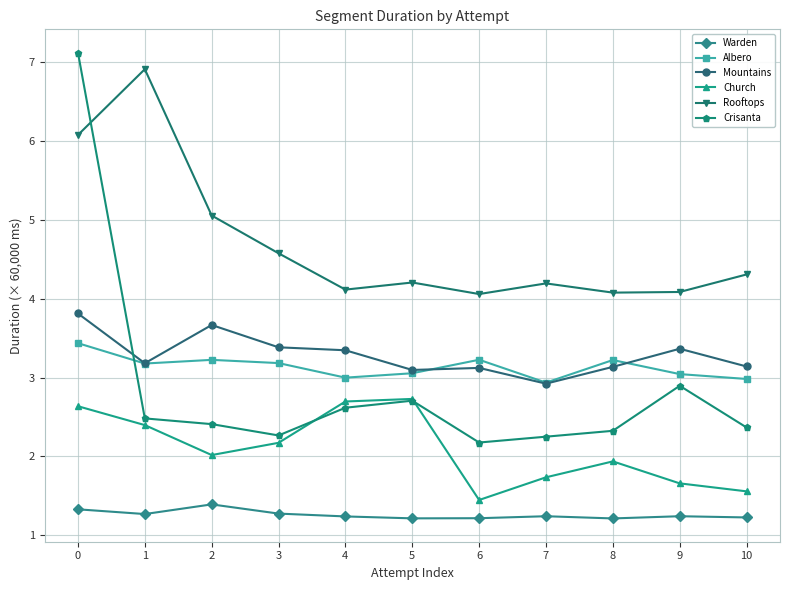

List the series in order of their peak value, lowest first.

Warden, Church, Albero, Mountains, Rooftops, Crisanta